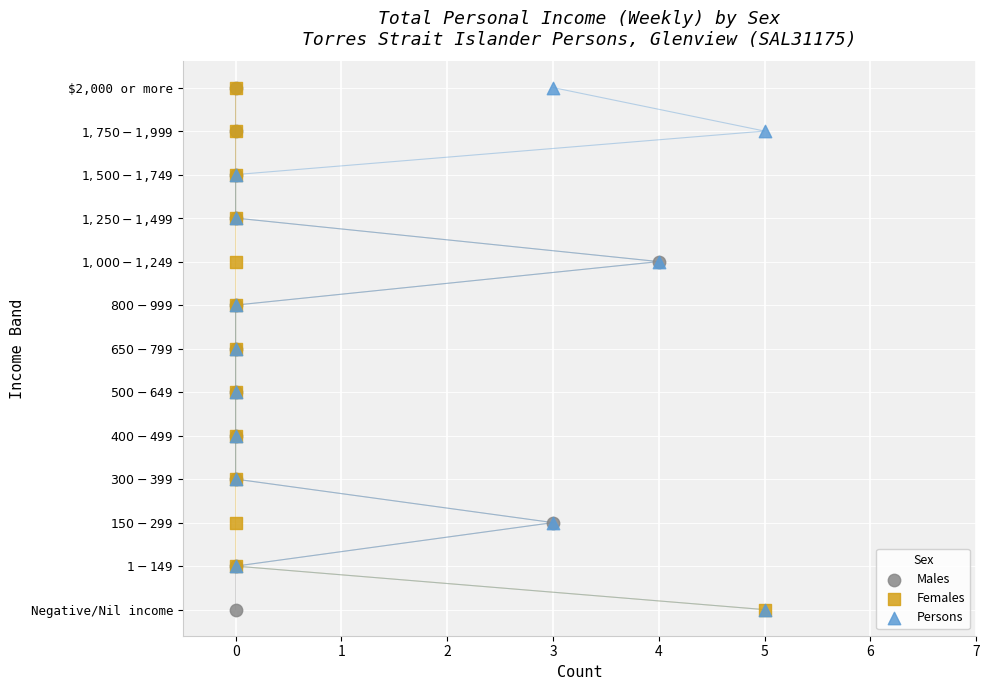

What are all the series names shown in the legend?

Males, Females, Persons